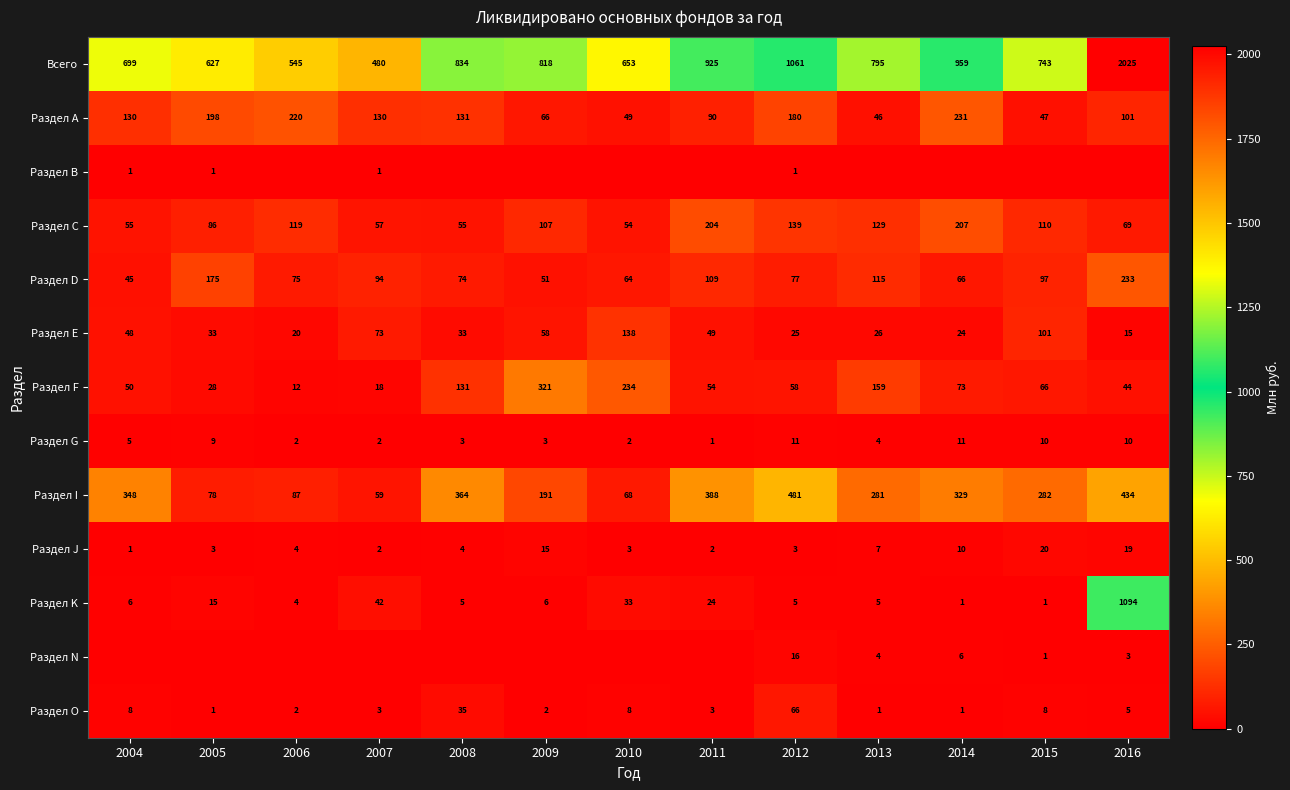

Which series has the widest spread of values?

Всего